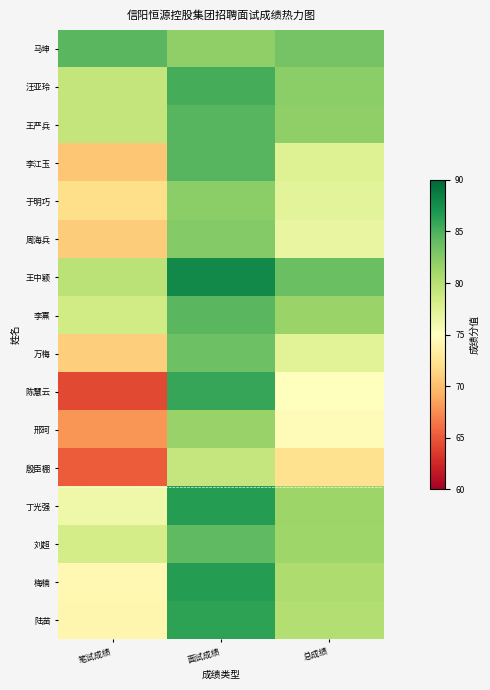

The value of 刘超 at 笔试成绩 is 78.3. True or false?

True